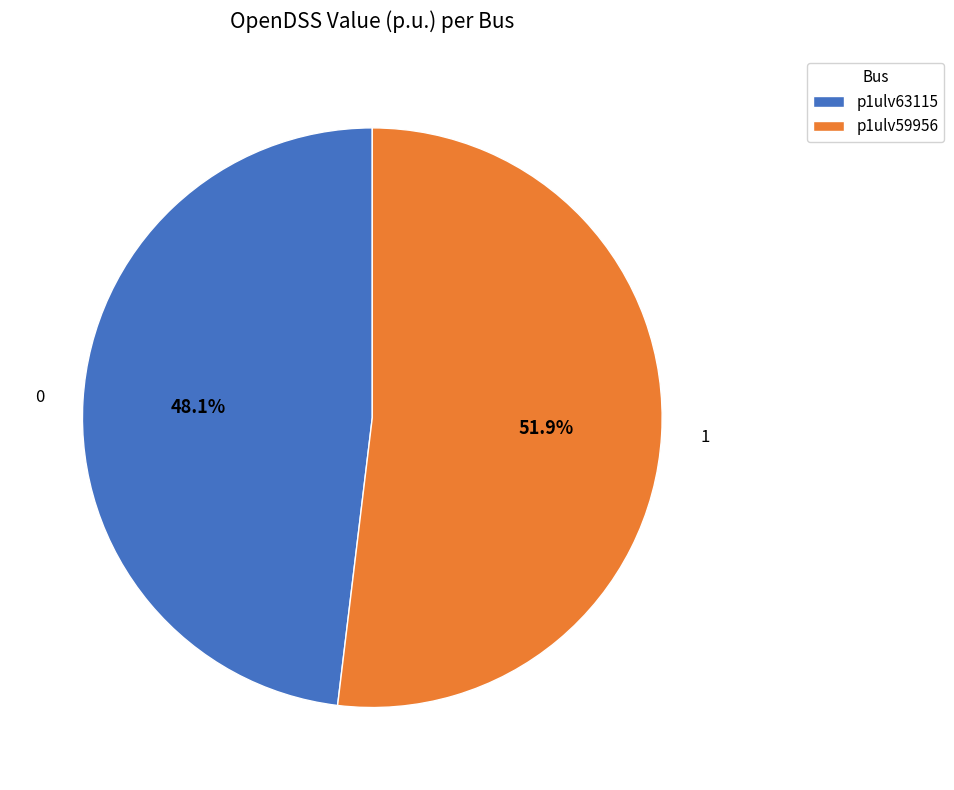

The p1ulv59956 slice represents 65% of the pie. True or false?

False